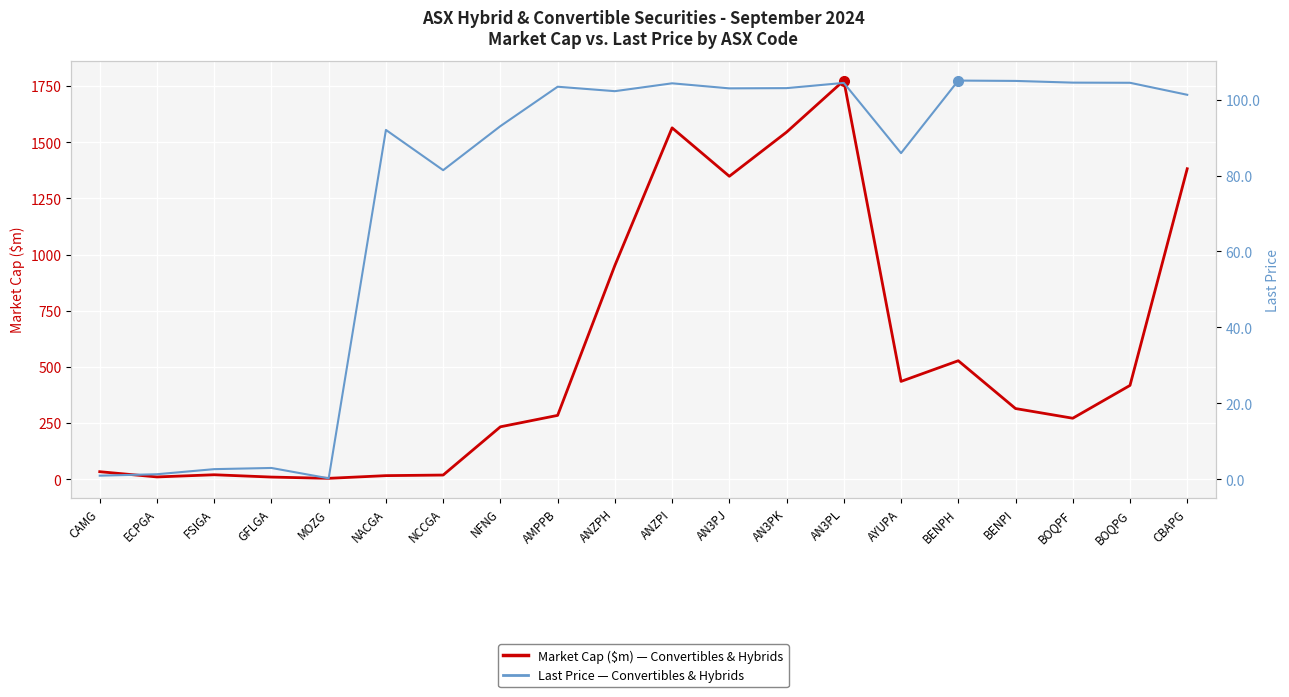

Reading left to right, extract all data points from this chart.

Market Cap ($m): 33.6	10.3	20.0	9.7	4.1	16.1	18.7	233.4	284.3	951.6	1564.0	1348.5	1545.0	1774.5	435.5	527.5	314.7	271.6	417.6	1382.1
Last Price: 1.0	1.4	2.7	3.0	0.3	92.0	81.4	93.0	103.4	102.2	104.3	102.9	103.0	104.4	85.9	105.0	104.9	104.5	104.4	101.2